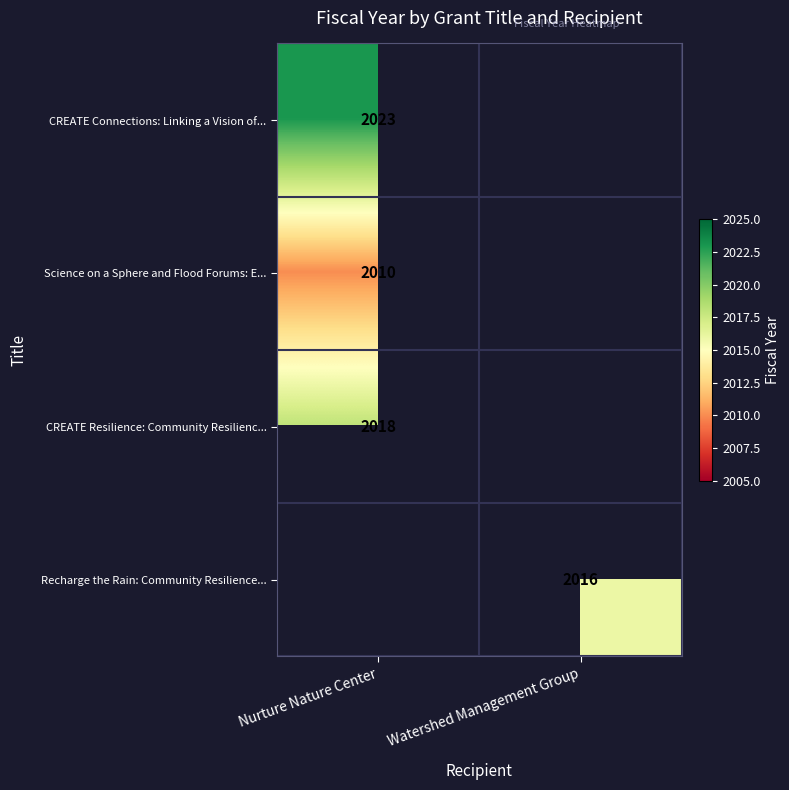

True or false: Recharge the Rain: Community Resilience... has a value of 3216 at Watershed Management Group.

False